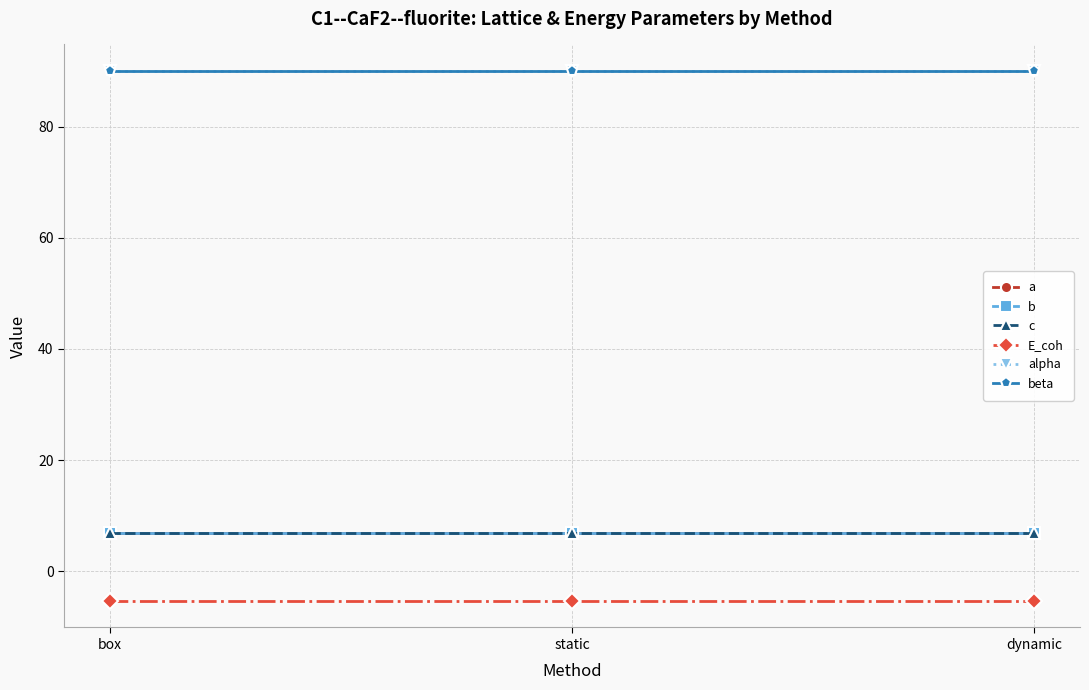

True or false: E_coh has a value of -8.5 at dynamic.

False